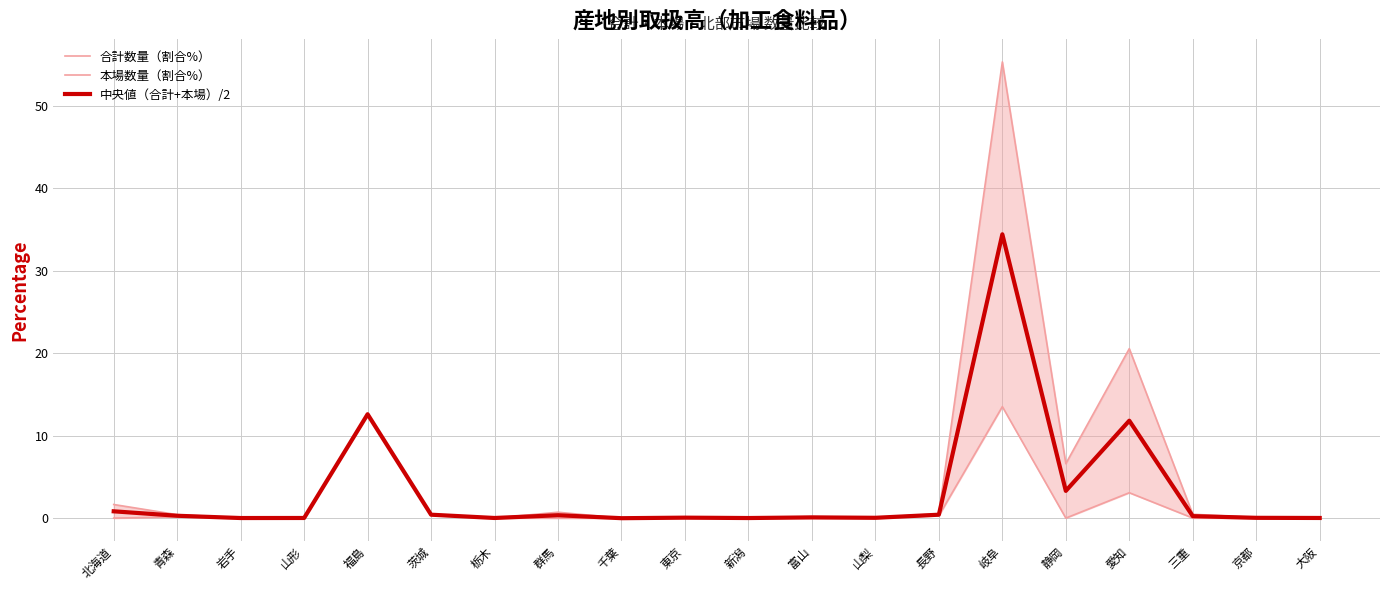

Reading left to right, transcribe all the data shown in this chart.

合計数量（割合%）: 北海道=1.7	青森=0.4	岩手=0.0	山形=0.0	福島=12.6	茨城=0.5	栃木=0.0	群馬=0.7	千葉=0.0	東京=0.1	新潟=0.0	富山=0.2	山梨=0.1	長野=0.5	岐阜=55.3	静岡=6.6	愛知=20.5	三重=0.5	京都=0.1	大阪=0.0
本場数量（割合%）: 北海道=0.0	青森=0.2	岩手=0.0	山形=0.0	福島=12.6	茨城=0.3	栃木=0.0	群馬=0.0	千葉=0.0	東京=0.1	新潟=0.0	富山=0.0	山梨=0.0	長野=0.3	岐阜=13.5	静岡=0.0	愛知=3.1	三重=0.0	京都=0.0	大阪=0.0
中央値（合計+本場）/2: 北海道=0.8	青森=0.3	岩手=0.0	山形=0.0	福島=12.6	茨城=0.4	栃木=0.0	群馬=0.4	千葉=0.0	東京=0.1	新潟=0.0	富山=0.1	山梨=0.1	長野=0.4	岐阜=34.4	静岡=3.3	愛知=11.8	三重=0.3	京都=0.0	大阪=0.0